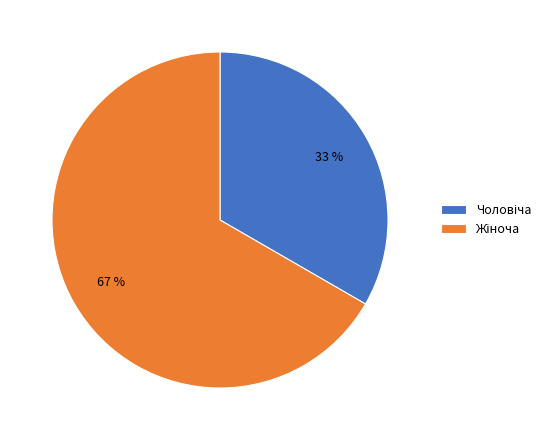

To the nearest percent, what is the average slice percentage?

50%